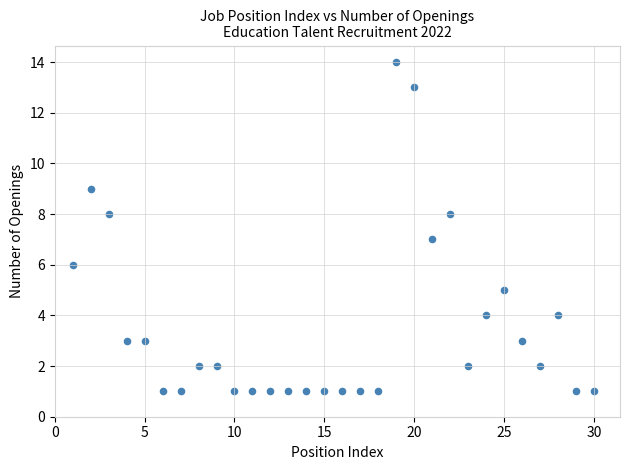

What is the range of X values (max minus min)?

29